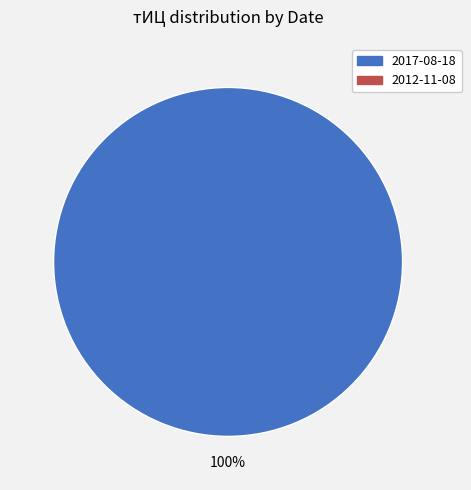

Is there a majority slice in this chart?

Yes